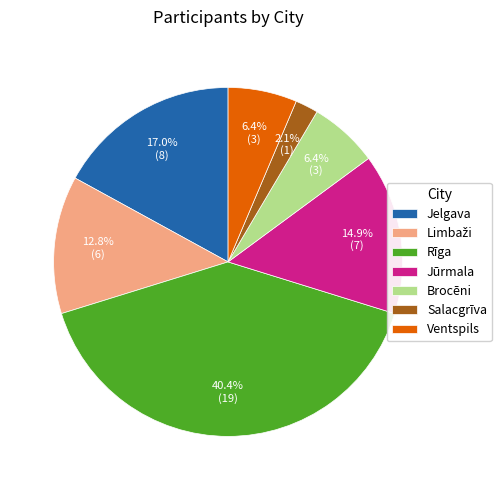

Between Salacgrīva and Jelgava, which is larger?

Jelgava